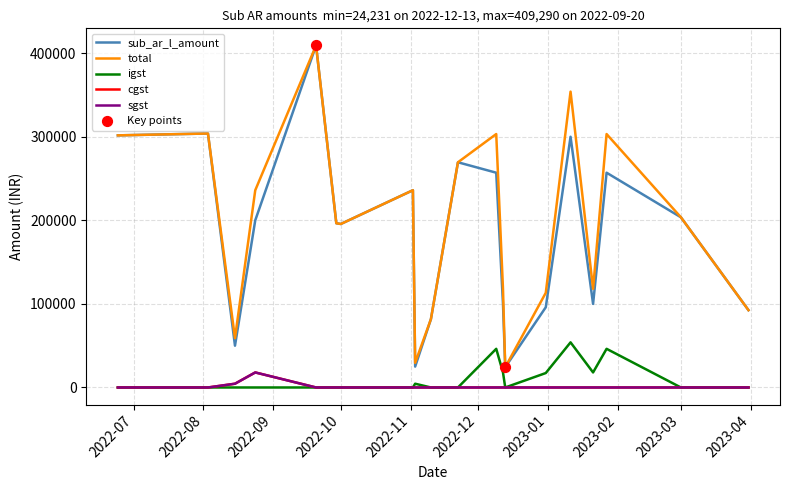

Does the chart have visible grid lines?

Yes